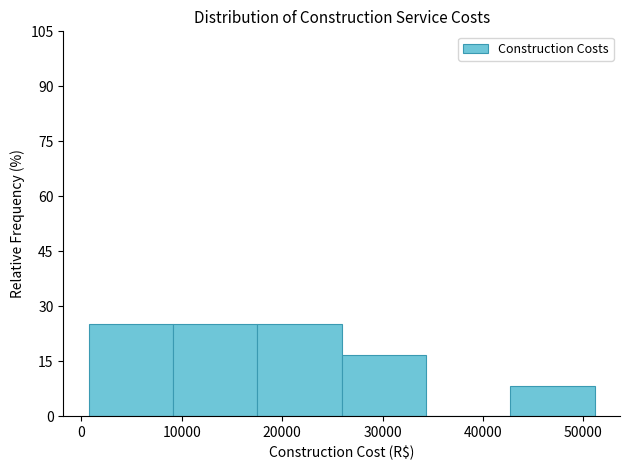

Reading left to right, transcribe this chart: for each bar, give the range it covers on the x-axis and its height. Neither the bar edges nor the heights are printed on the chart, so give them approximately, as read against the axes.

1000 to 9000: 26
9000 to 18000: 26
18000 to 26000: 26
26000 to 34000: 16
34000 to 43000: 0
43000 to 51000: 8